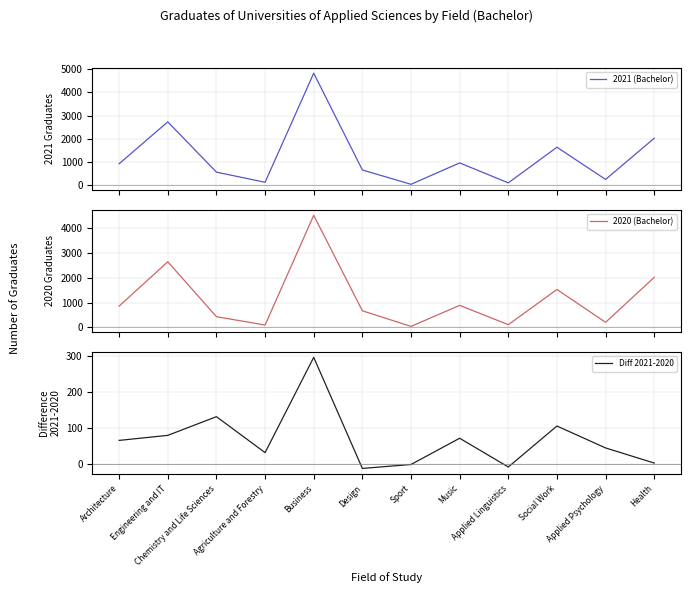

Where is 2020 (Bachelor) nearest to the value 2281?

Health